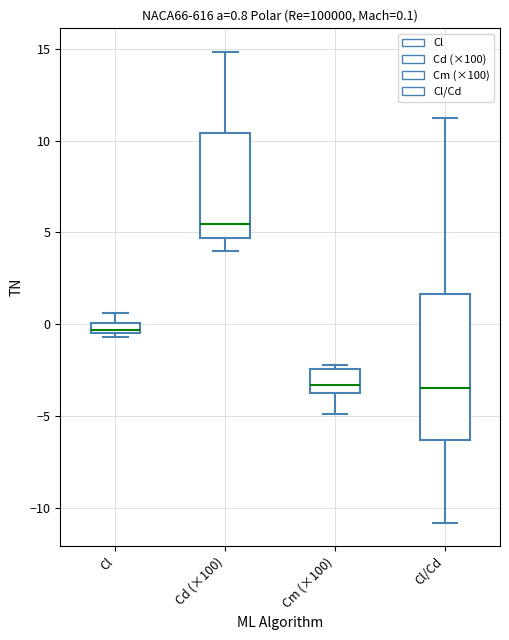

Which box has the highest median line?

Cd (×100)